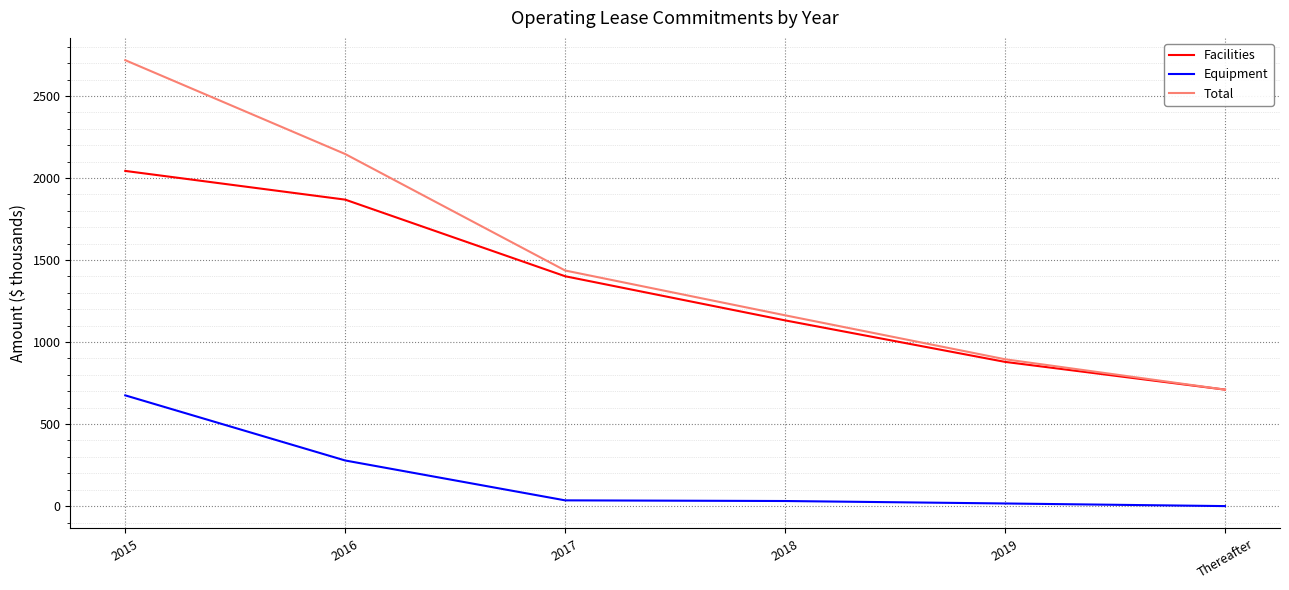

True or false: Equipment has more than 1 points higher than both neighbors.

False